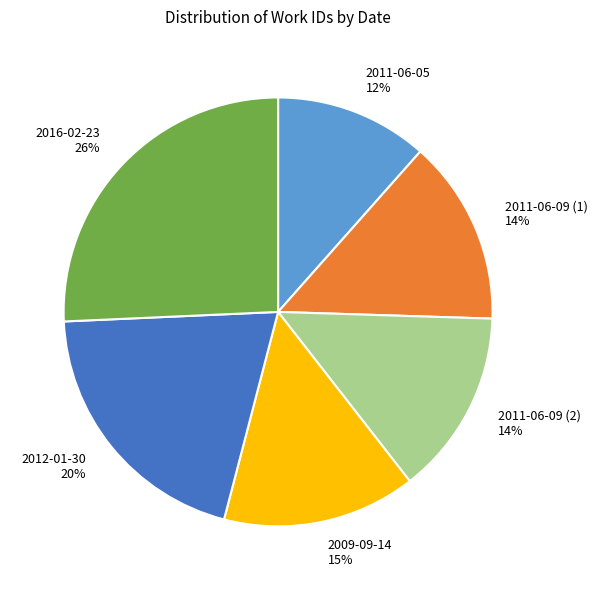

What is the largest slice in the pie chart?

2016-02-23